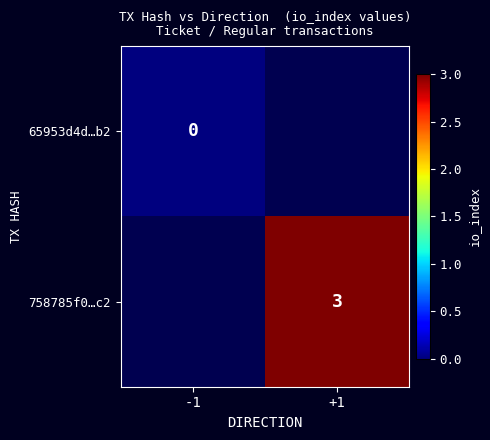

Is it true that 758785f0…c2 equals 4 at +1?

False